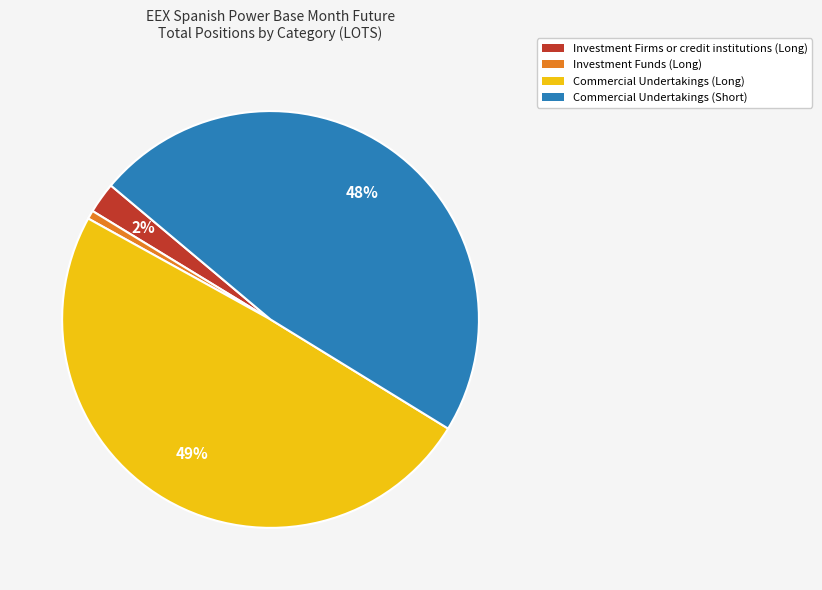

What is the ratio of the value at Commercial Undertakings (Short) to the value at Commercial Undertakings (Long)?

1.0